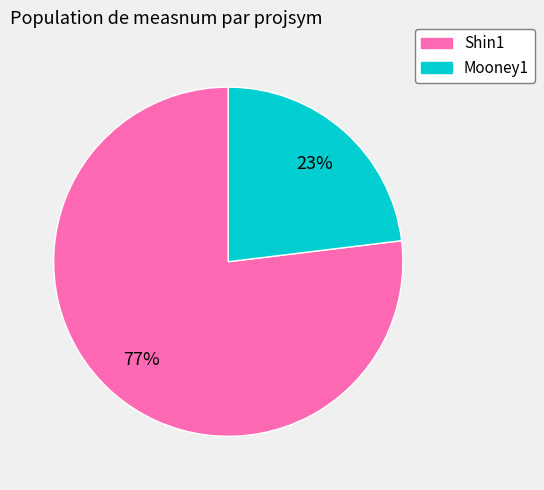

Between Shin1 and Mooney1, which is larger?

Shin1